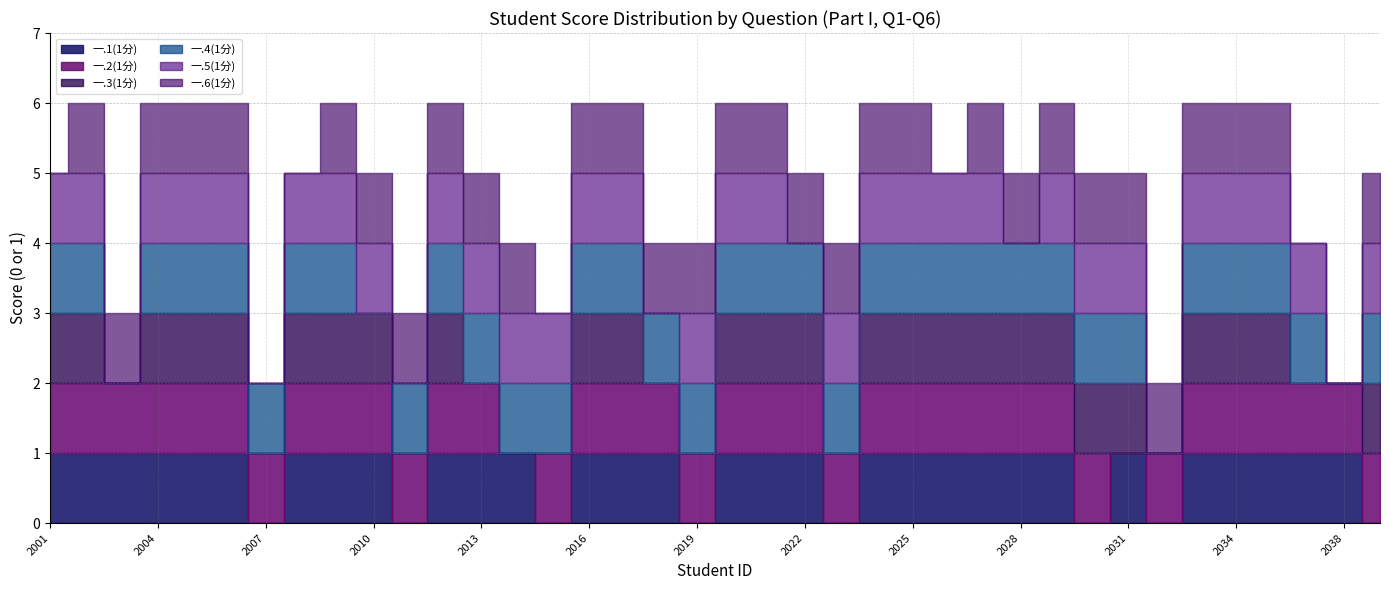

Rank the categories by 一.6(1分) value from highest to lowest.

2021062002, 2021062003, 2021062004, 2021062005, 2021062006, 2021062009, 2021062010, 2021062011, 2021062012, 2021062013, 2021062014, 2021062016, 2021062017, 2021062018, 2021062019, 2021062020, 2021062021, 2021062022, 2021062023, 2021062024, 2021062025, 2021062027, 2021062028, 2021062029, 2021062030, 2021062031, 2021062032, 2021062033, 2021062034, 2021062036, 2021062040, 2021062001, 2021062007, 2021062008, 2021062015, 2021062026, 2021062037, 2021062038